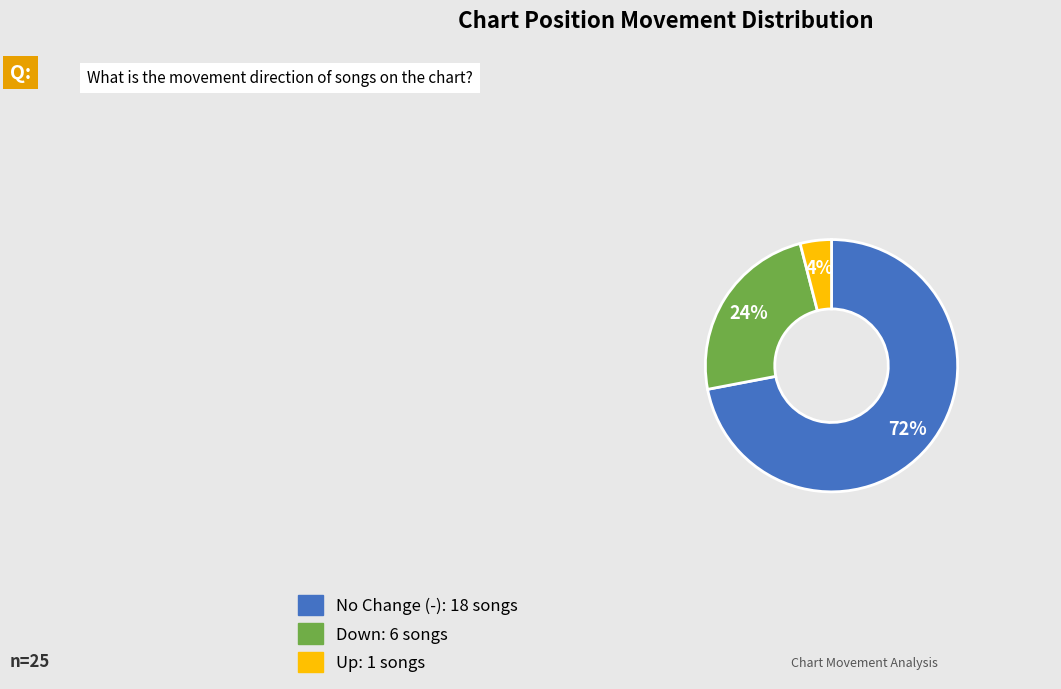

Does any single category account for the majority?

Yes